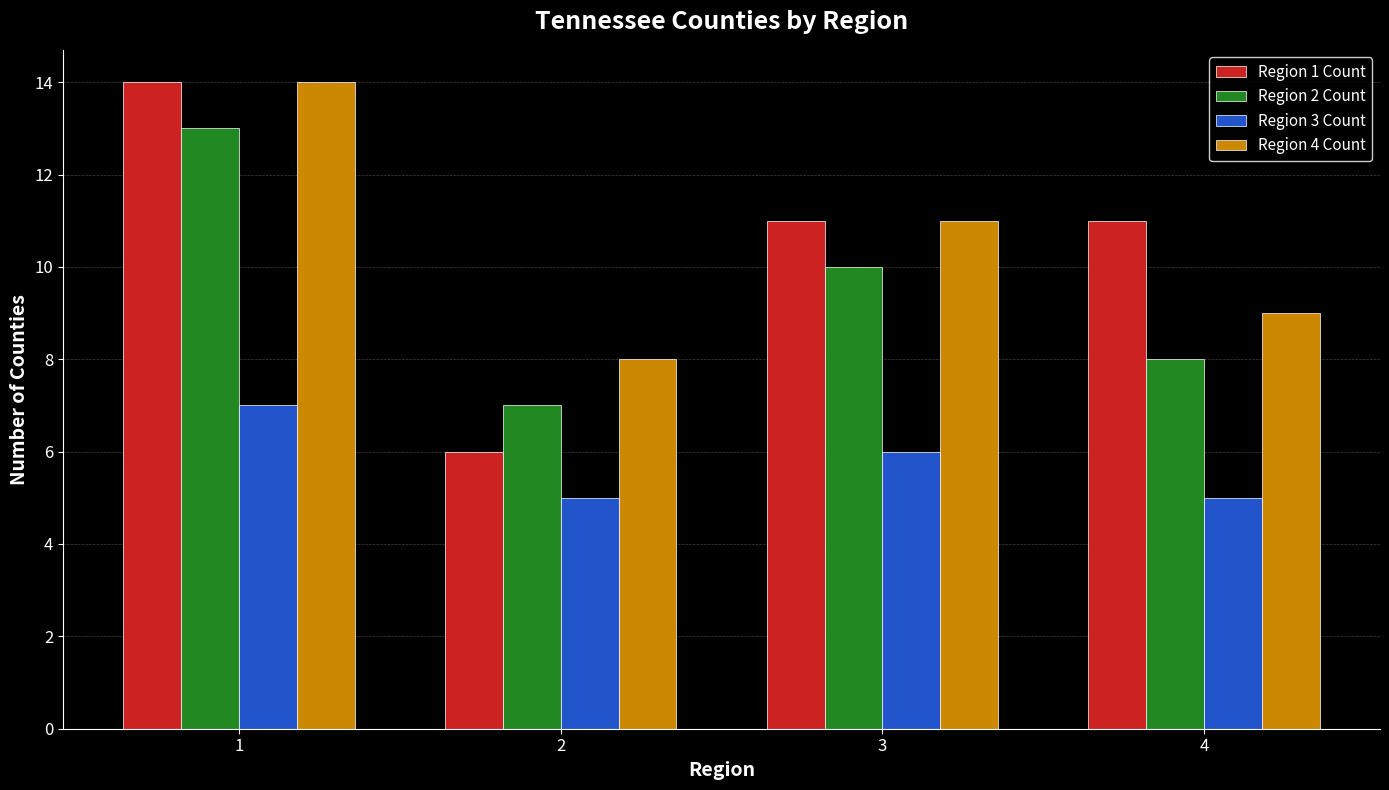

Which category has the lowest value in the Region 1 Count series?

2